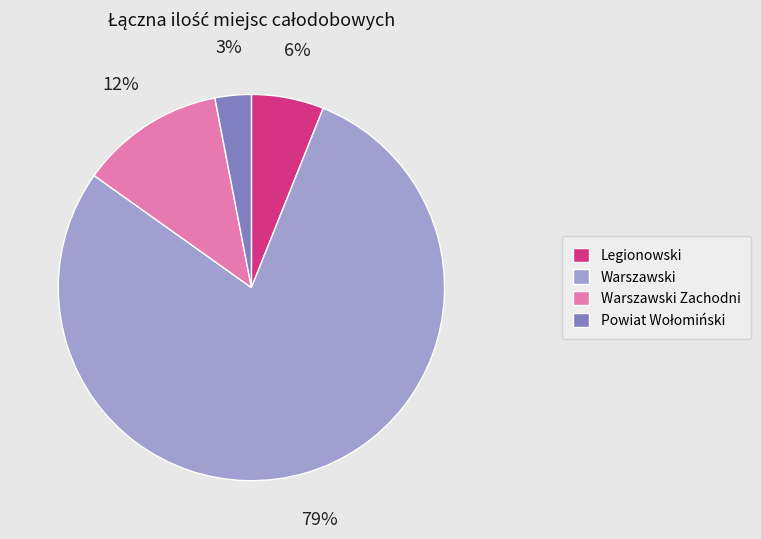

To the nearest percent, what is the average slice percentage?

25%